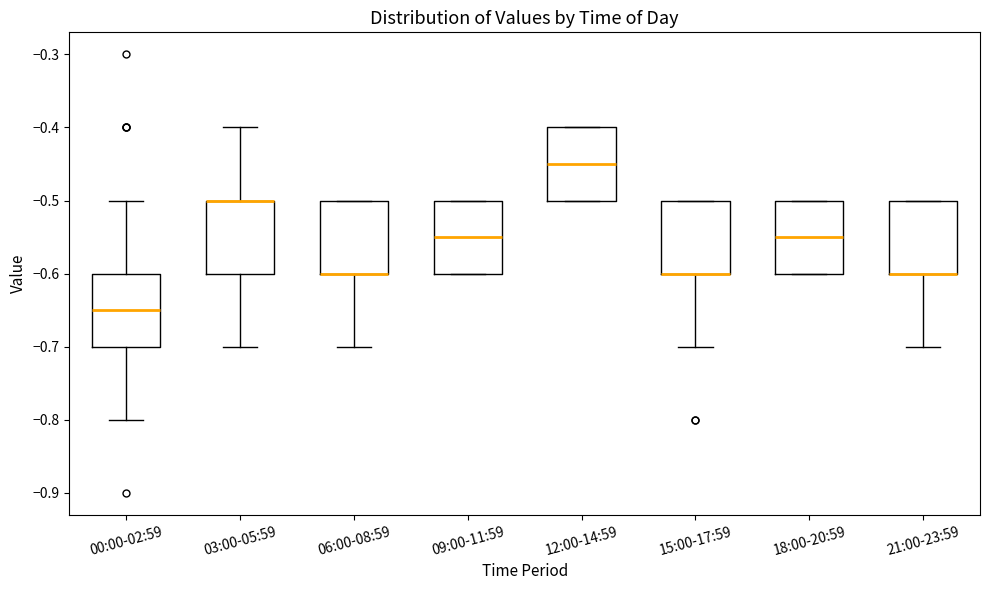

Reading left to right, read every box against the y-axis: the position of its median line, the range the box covers, and the ends of its whiskers. The values are not printed on the chart, so give them approximately, as read against the axis.

00:00-02:59: median -0.65, box -0.70 to -0.60, whiskers -0.80 to -0.50
03:00-05:59: median -0.50 (drawn on the box's upper edge), box -0.60 to -0.50, whiskers -0.70 to -0.40
06:00-08:59: median -0.60 (drawn on the box's lower edge), box -0.60 to -0.50, whiskers -0.70 to -0.50
09:00-11:59: median -0.55, box -0.60 to -0.50, whiskers -0.60 to -0.50
12:00-14:59: median -0.45, box -0.50 to -0.40, whiskers -0.50 to -0.40
15:00-17:59: median -0.60 (drawn on the box's lower edge), box -0.60 to -0.50, whiskers -0.70 to -0.50
18:00-20:59: median -0.55, box -0.60 to -0.50, whiskers -0.60 to -0.50
21:00-23:59: median -0.60 (drawn on the box's lower edge), box -0.60 to -0.50, whiskers -0.70 to -0.50